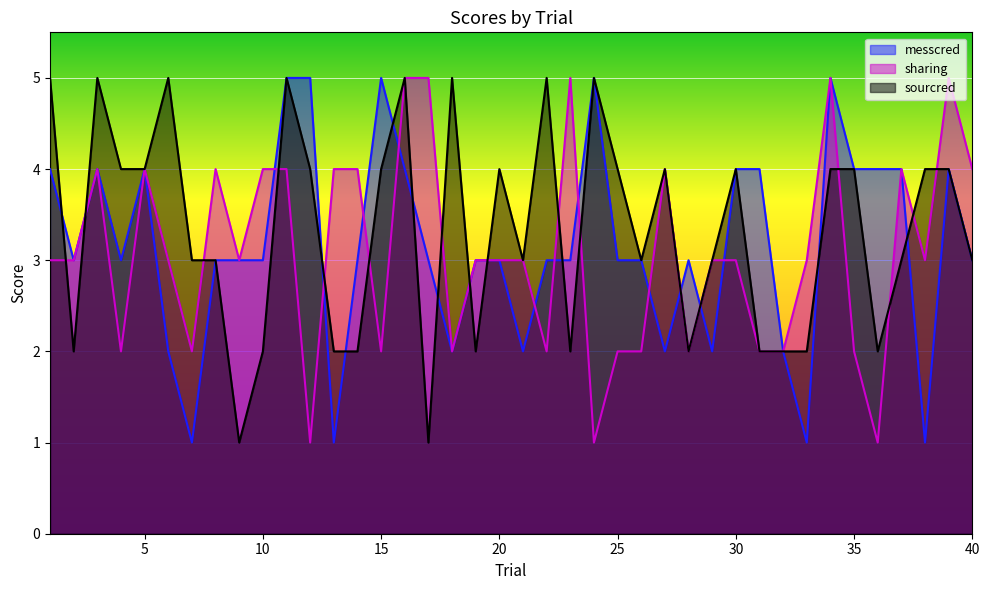

How many interior local valleys does the sharing series have?

11